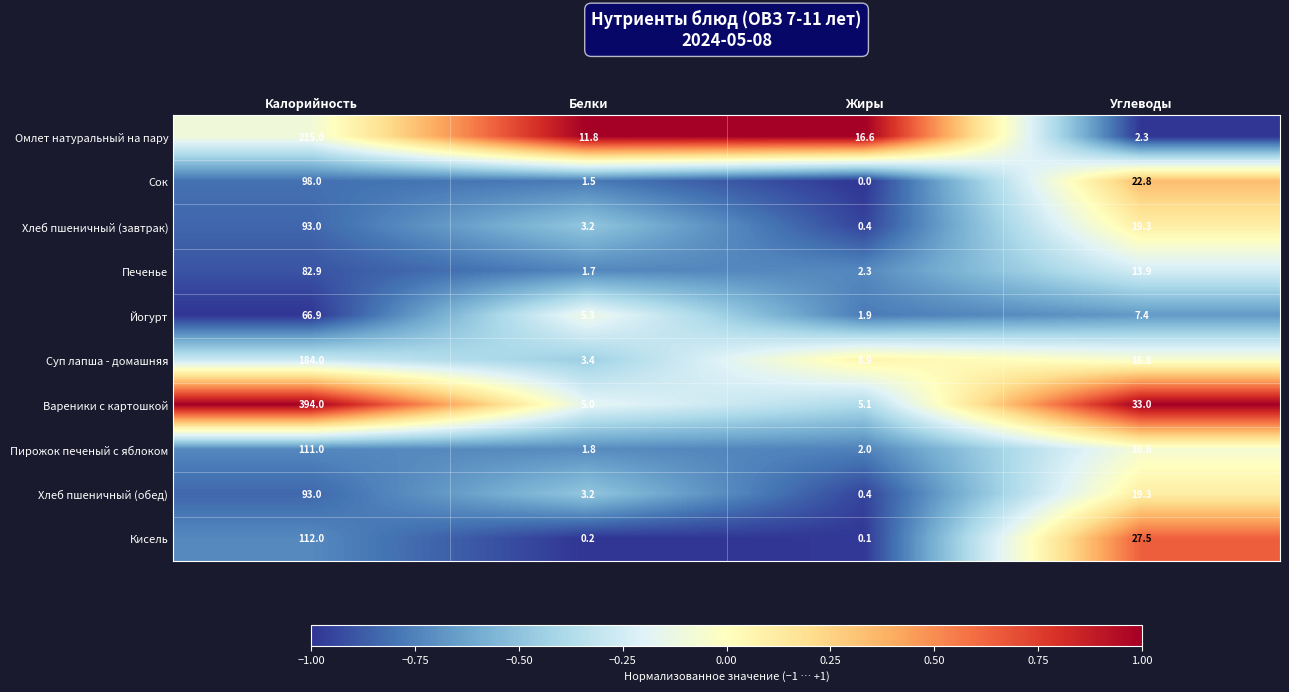

What is the difference between the highest and lowest values at Жиры?

16.6